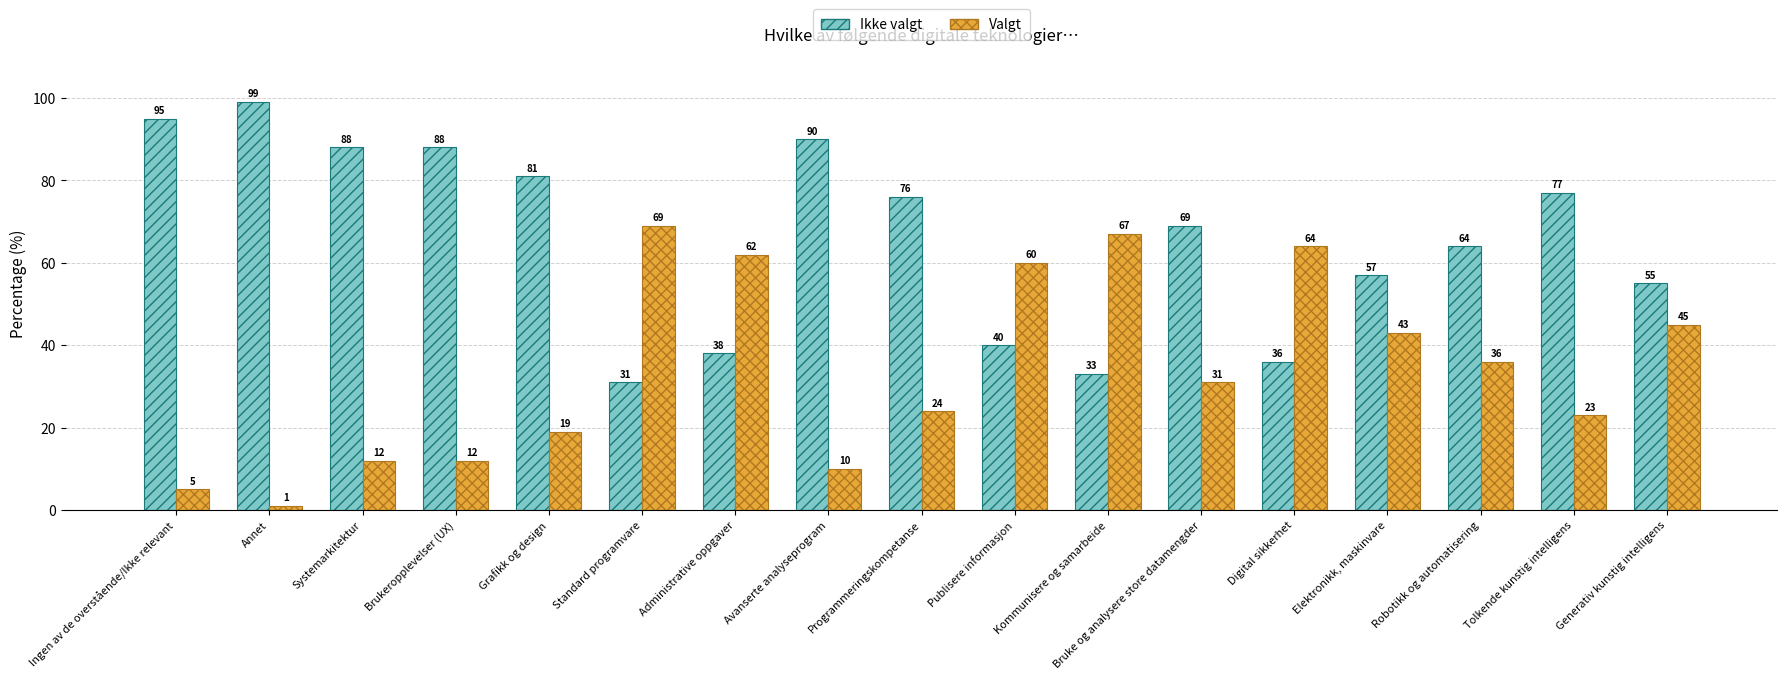

Rank the series at Annet from highest to lowest value.

Ikke valgt, Valgt